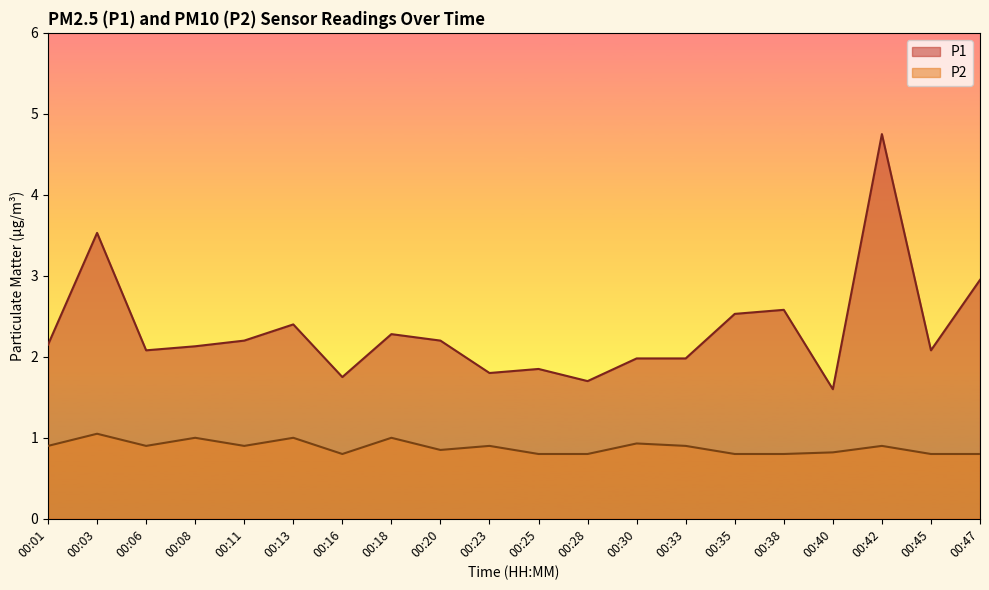

What is the difference between the P1 values at 00:20 and 00:23?

0.4